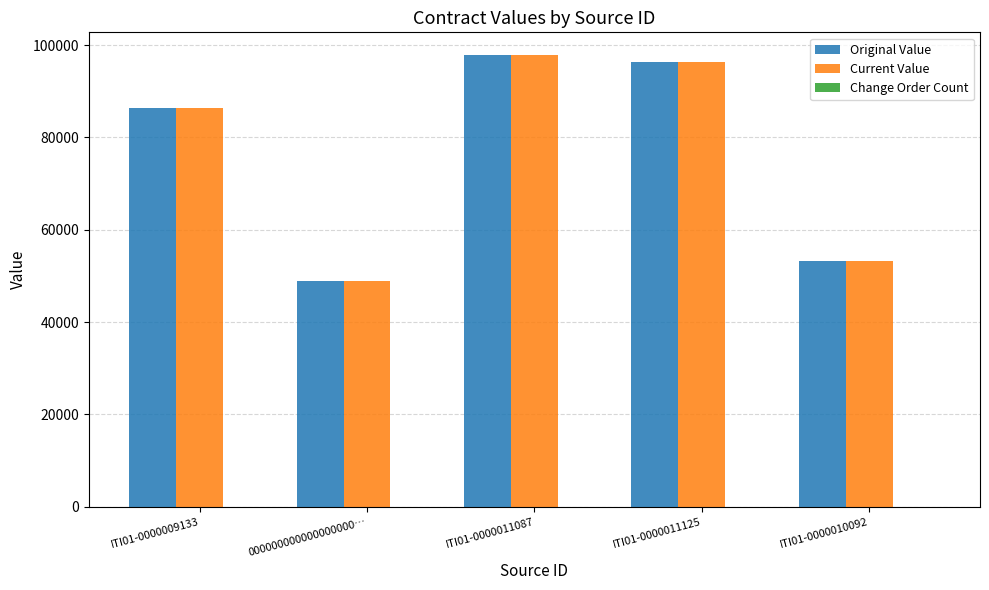

What is the value of the Current Value bar at the 5th from the left?

53175.5